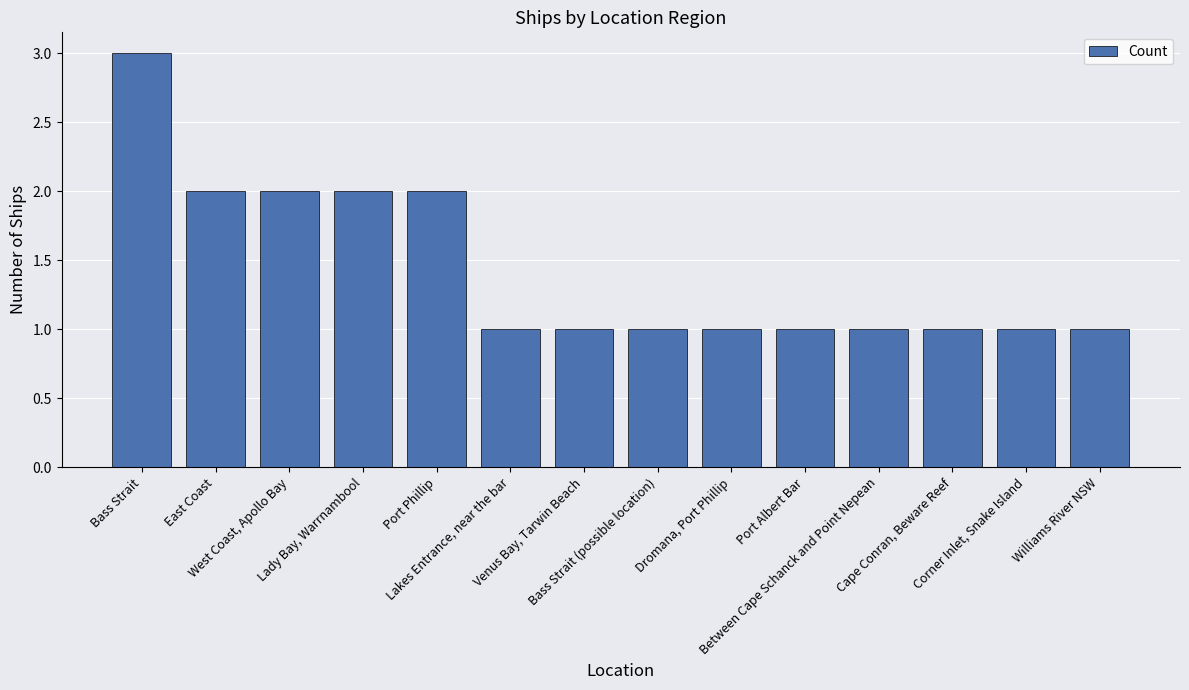

Is it true that the value at Bass Strait is 3?

True